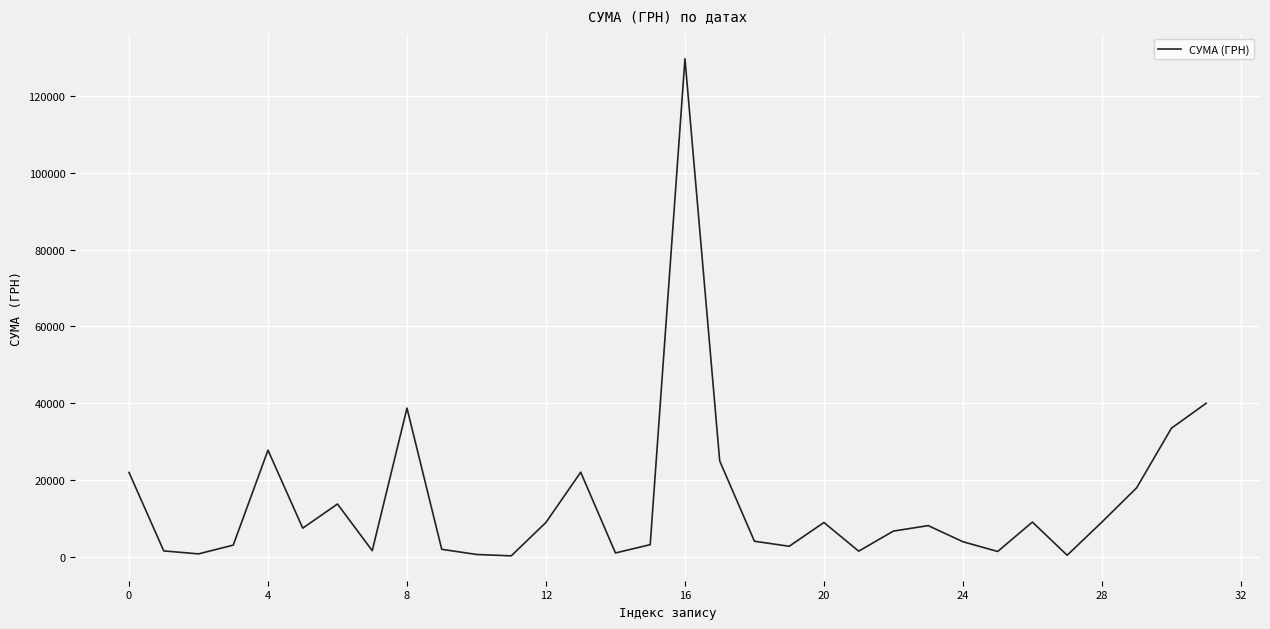

What is the greatest value displayed?

129648.7